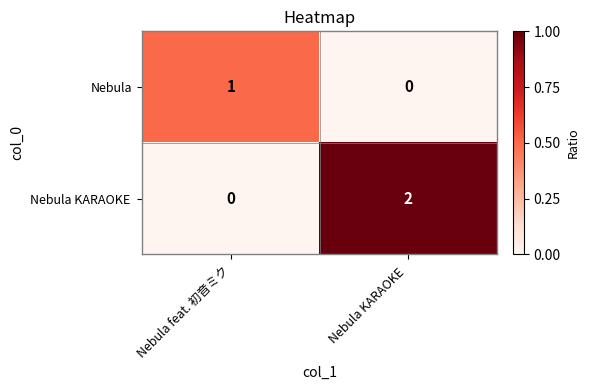

The value of Nebula at Nebula feat. 初音ミク is 1. True or false?

True